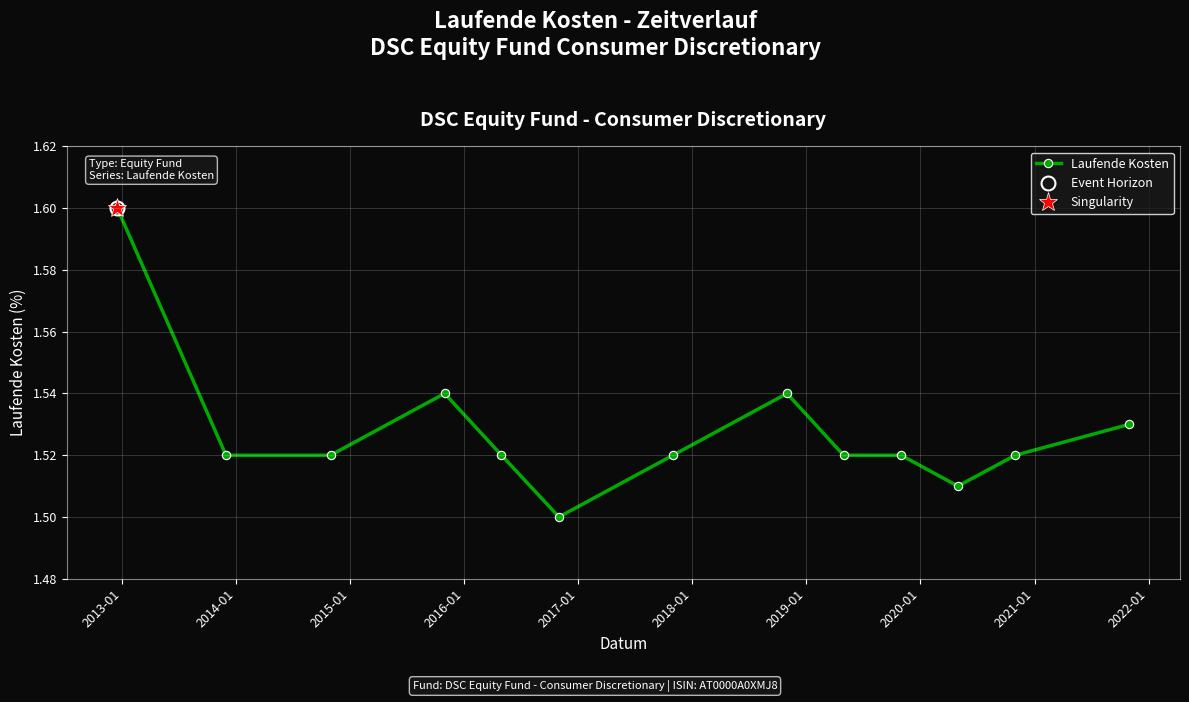

Count the Laufende Kosten values in the range 1 to 2.

13